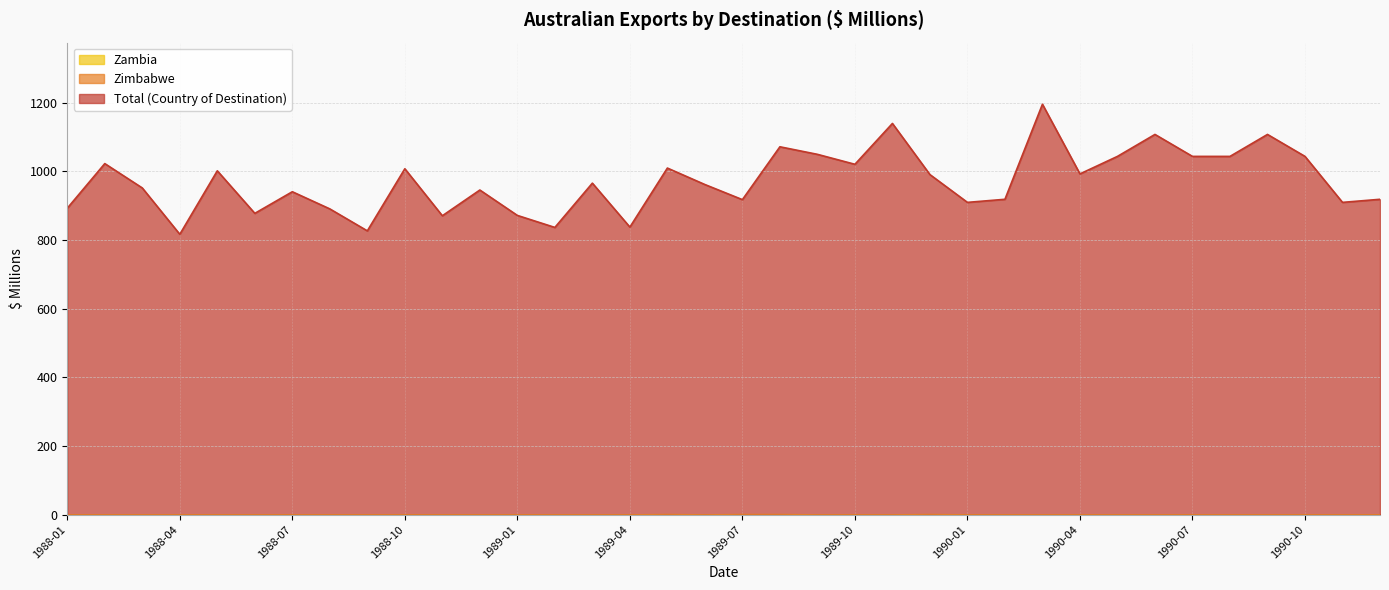

At which category is the sum across all series the highest?

1990-03